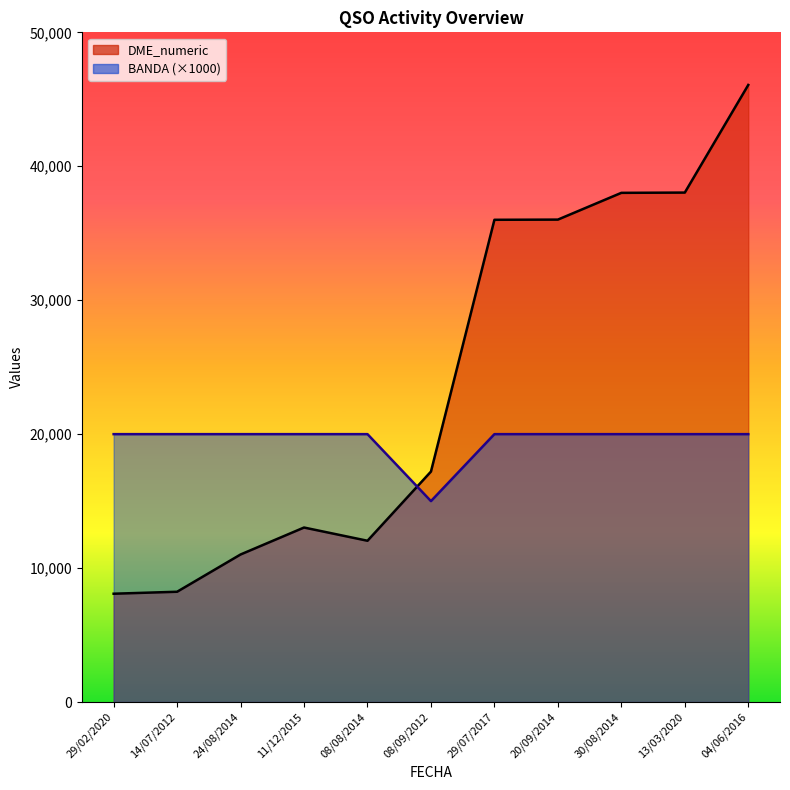

Where is the first local minimum for BANDA?

08/09/2012